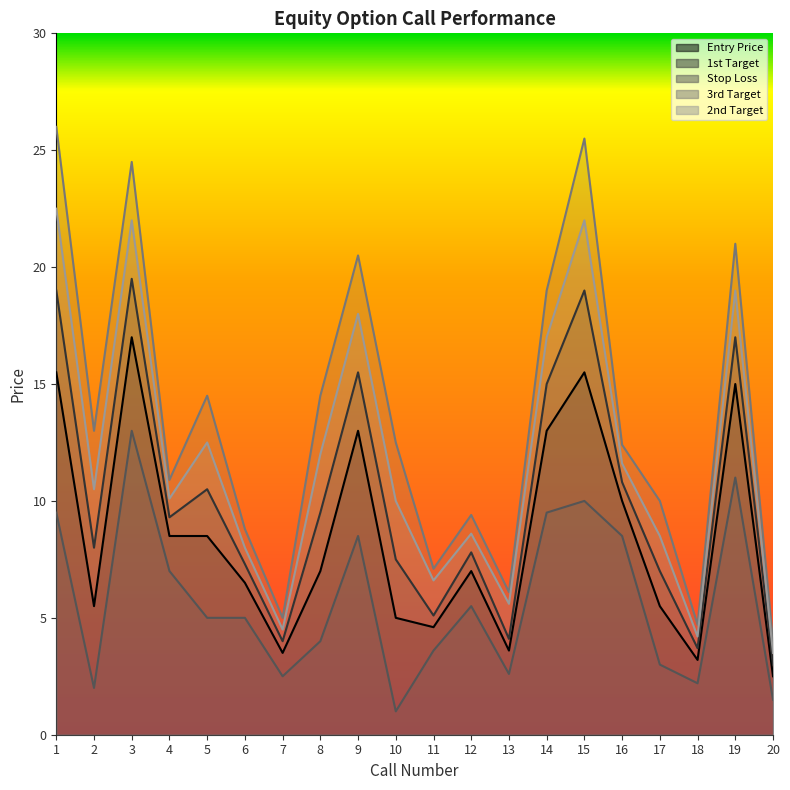

At which category is the sum across all series the highest?

3